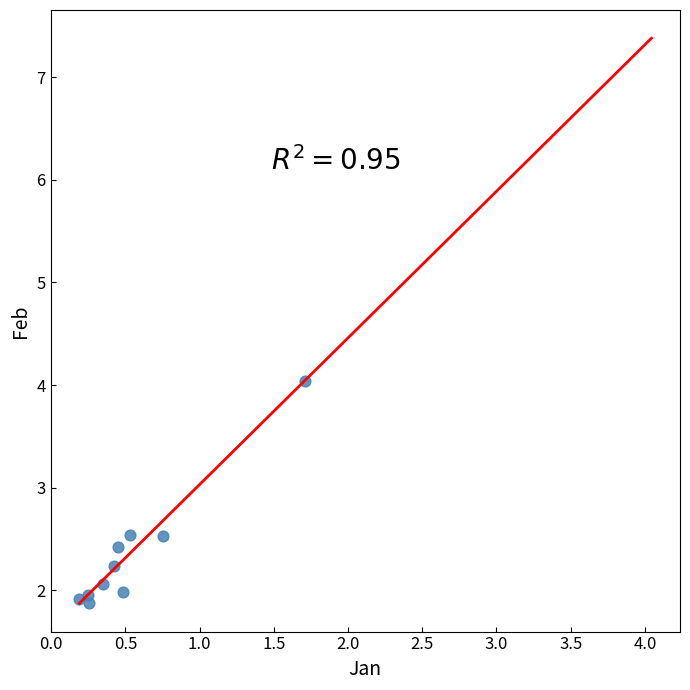

What is the range of Y values (max minus min)?

2.2